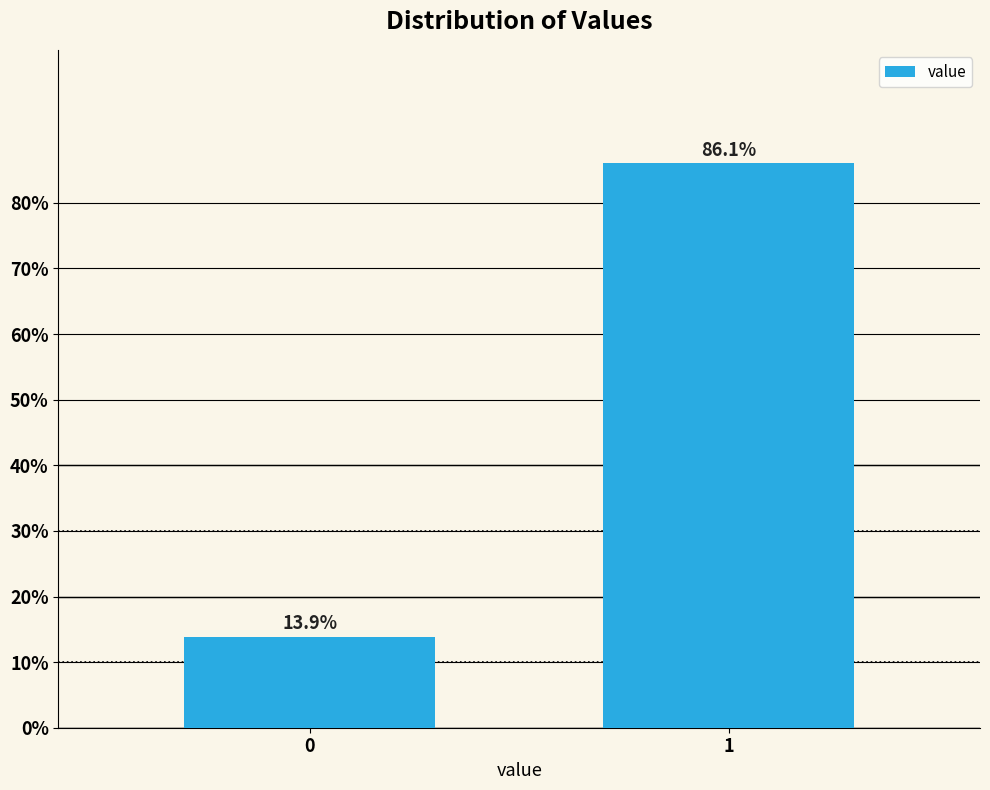

Reading right to left, what are all the values shown in this chart?

86.1	13.9